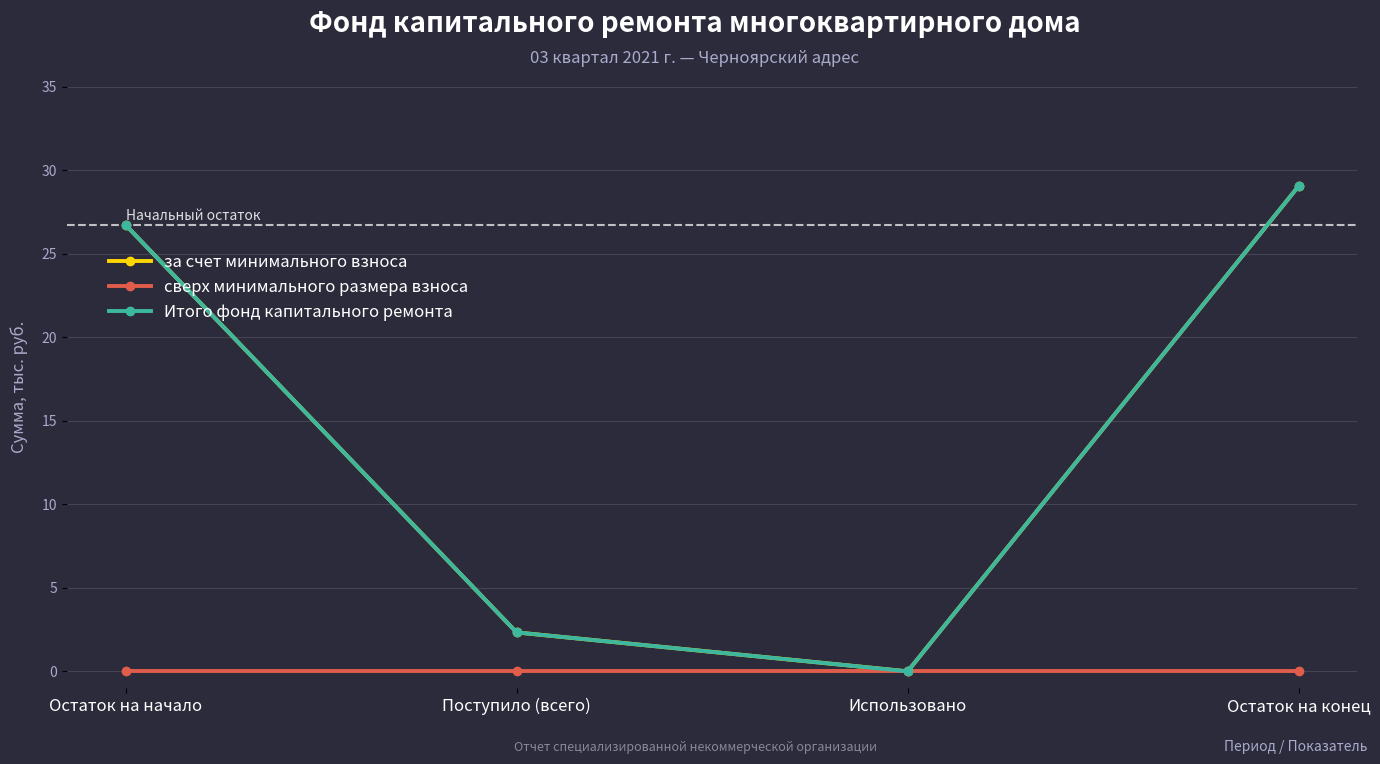

How many positive values does the Итого фонд капитального ремонта series have?

3